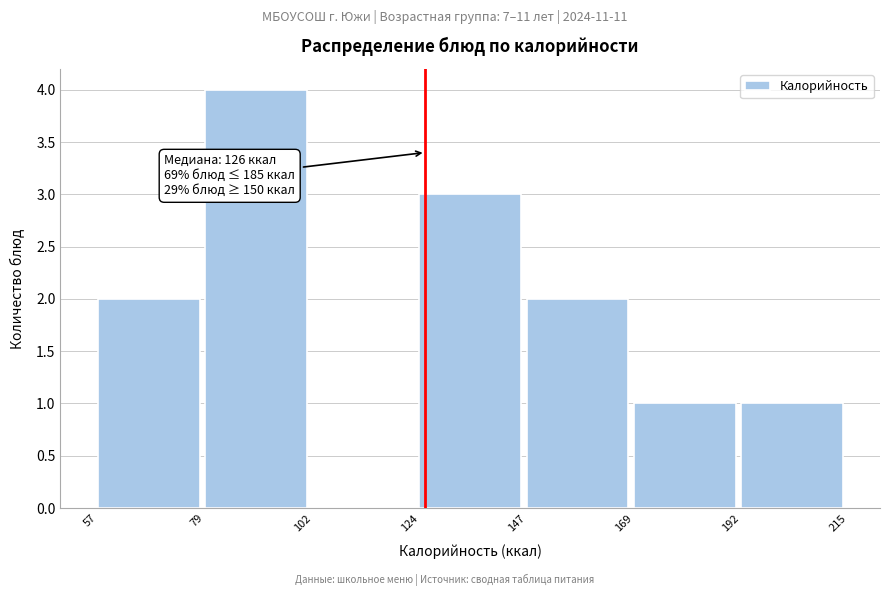

Over which range of the x-axis is the bar tallest?

79 to 102